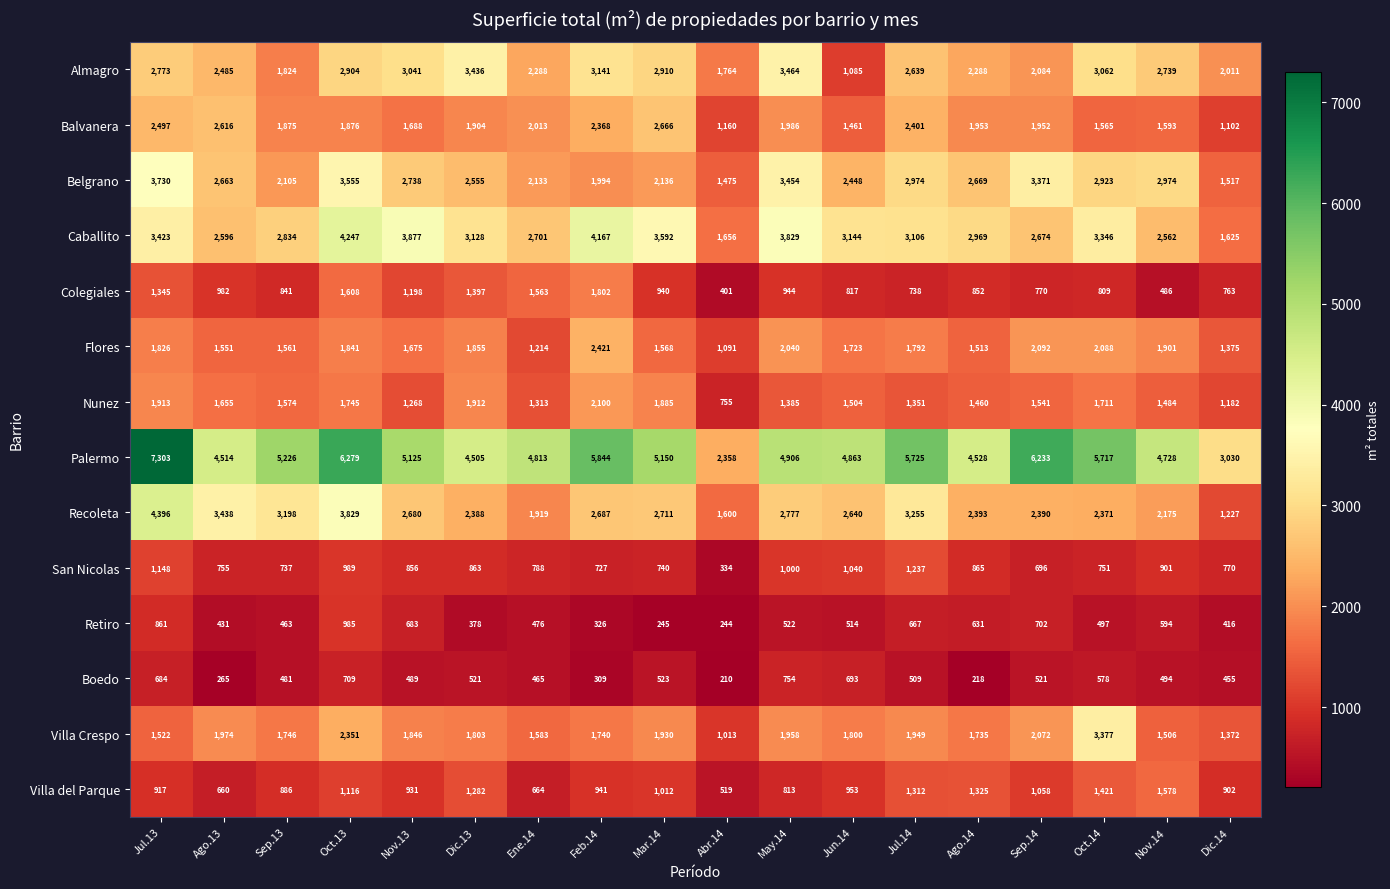

What is the sum of all San Nicolas values?

15197